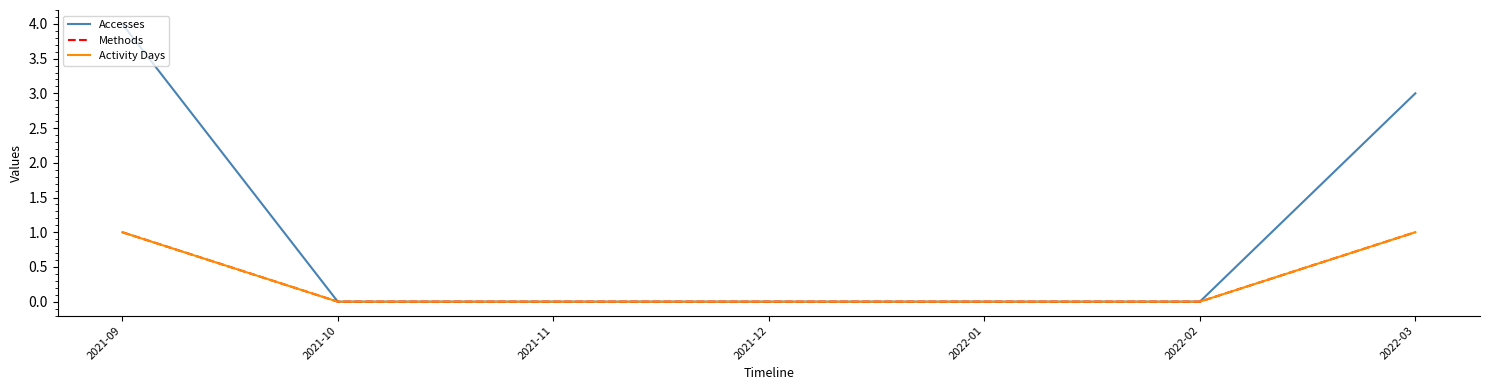

At which category does the chart reach its minimum across all series?

2021-10